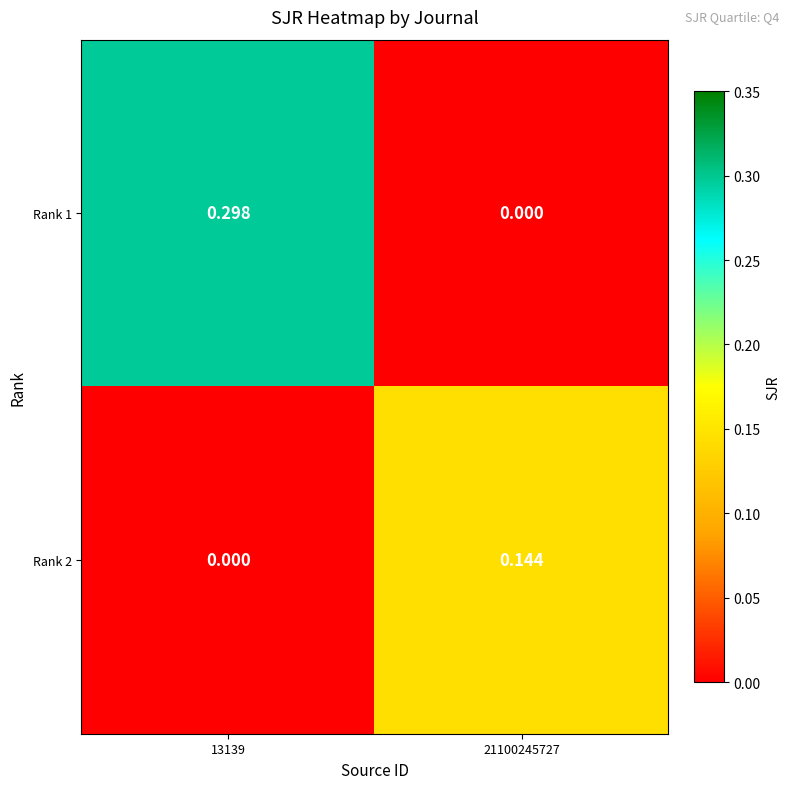

How many categories are shown in the chart?

2